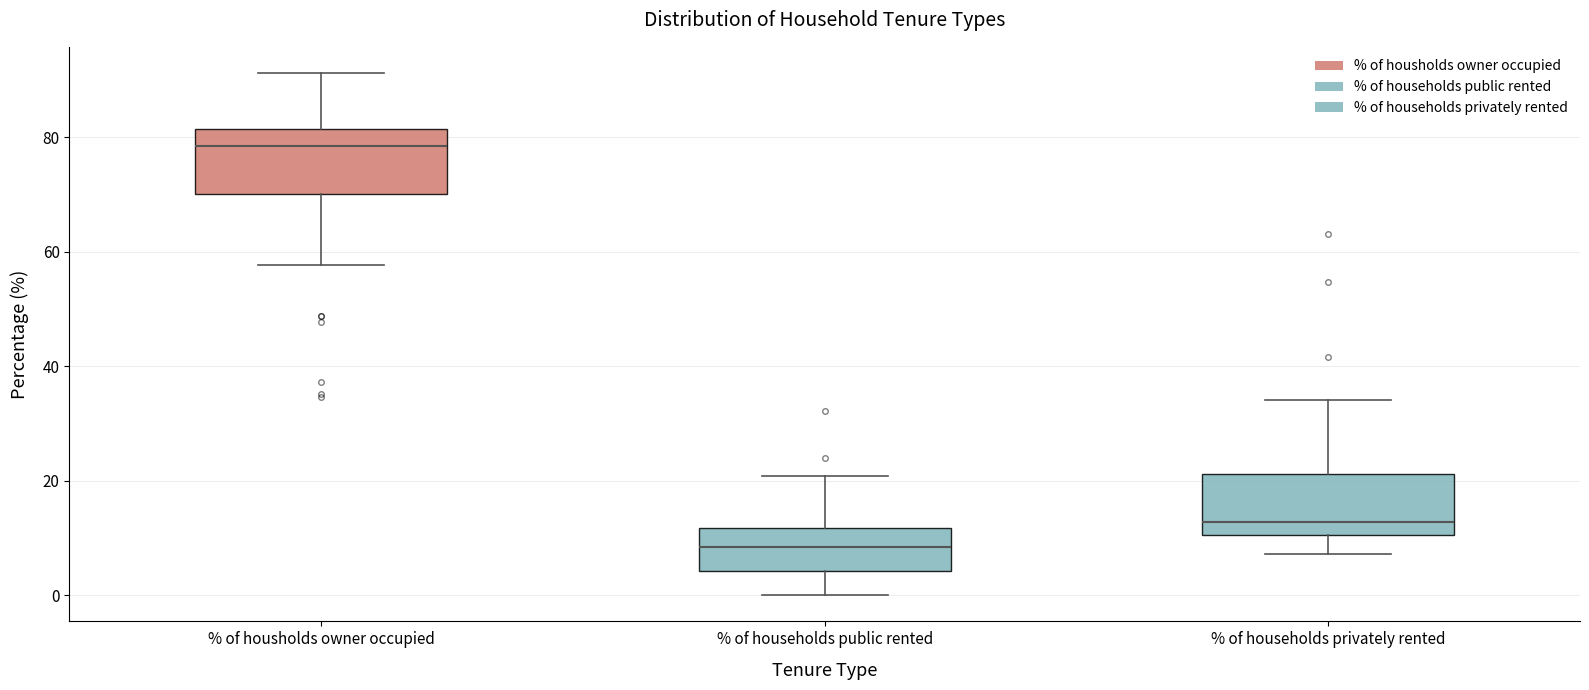

Which box has the lowest median line?

% of households public rented